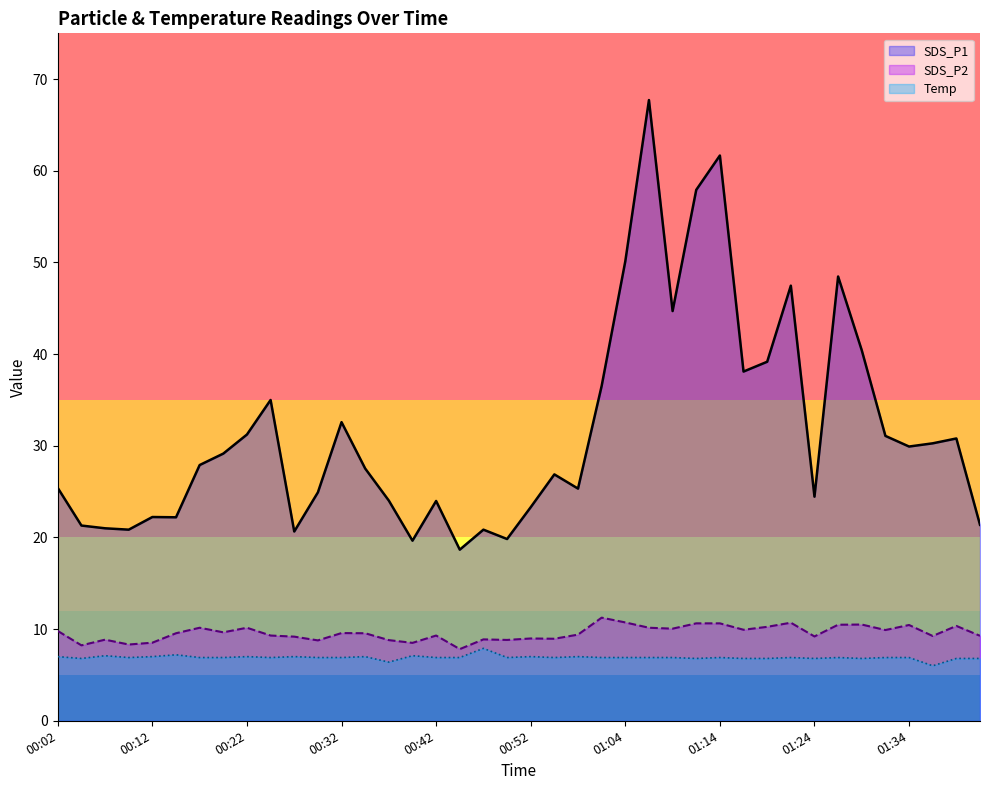

What is the sum of the SDS_P2 values at 00:27 and 01:37?

18.4